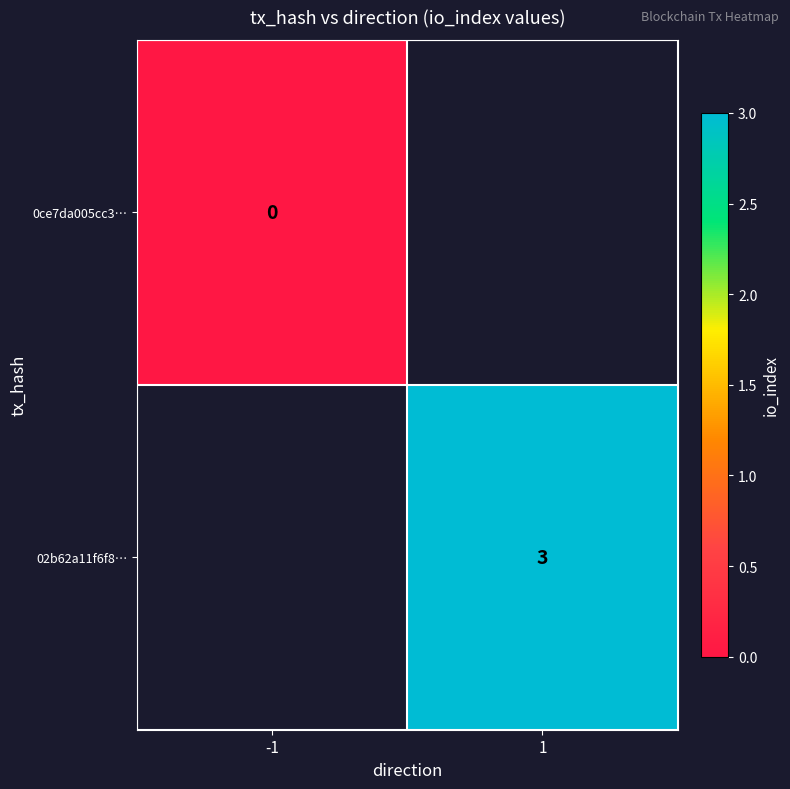

True or false: 02b62a11f6f8… has a value of 5 at 1.

False